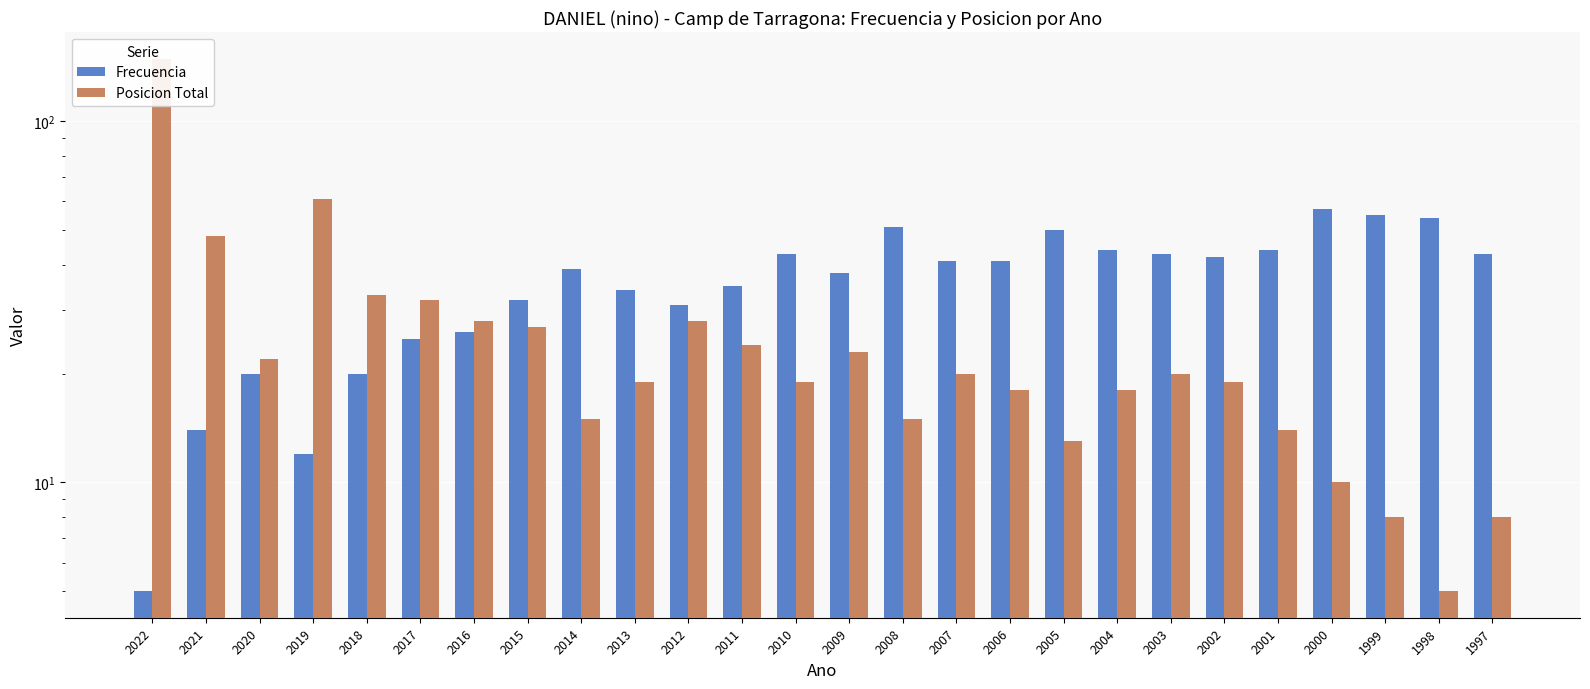

Which series has the largest total across all categories?

Frecuencia